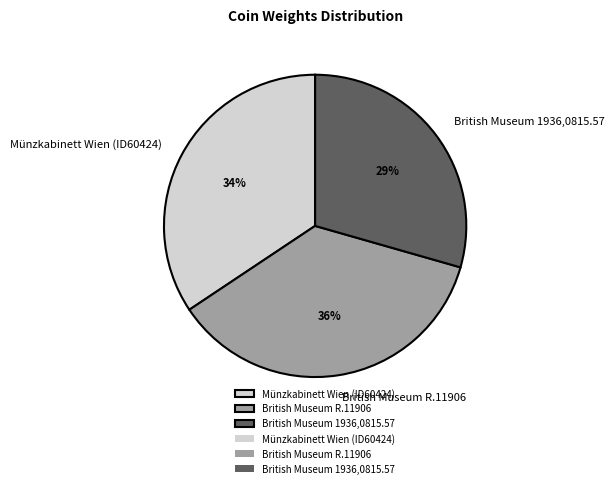

Combined, do British Museum R.11906 and Münzkabinett Wien (ID60424) account for over 50%?

Yes